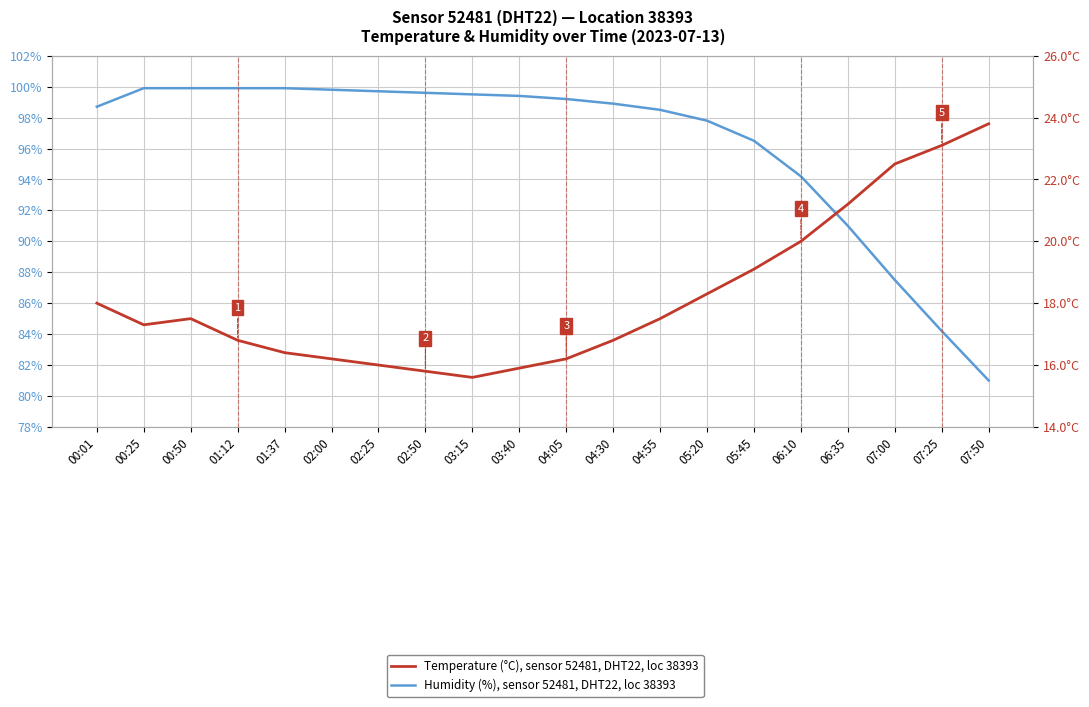

What is the total value across all series at 03:15?

115.1